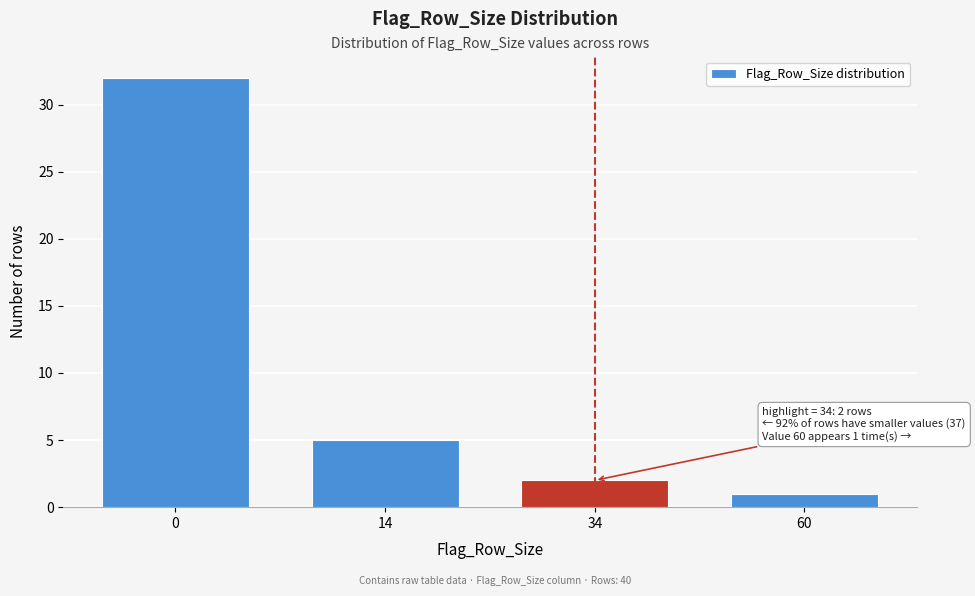

Reading right to left, list all the values displayed in this chart.

60=1	34=2	14=5	0=32